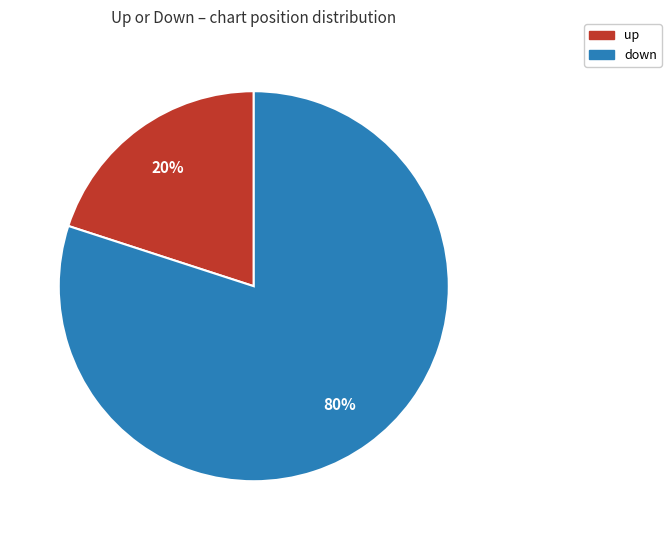

To the nearest percent, what is the average slice percentage?

50%